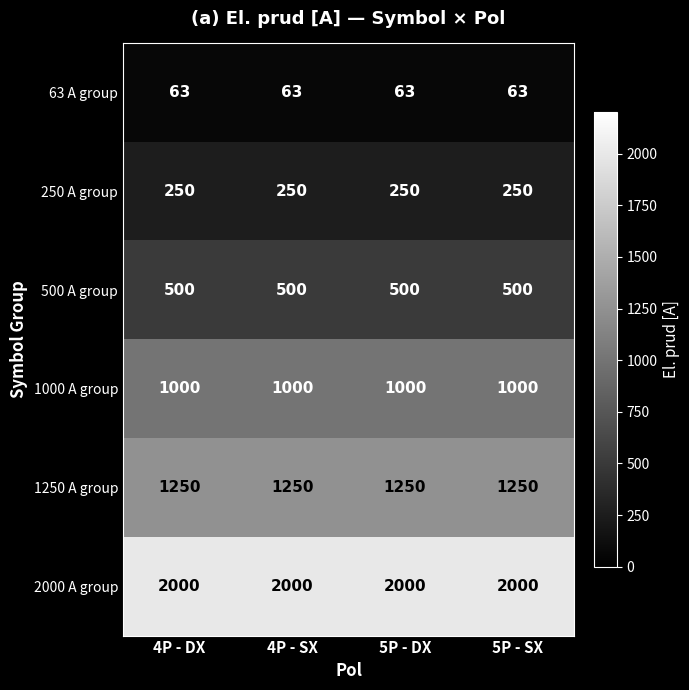

The 2000 A group series shows 2000 at 5P - DX. True or false?

True